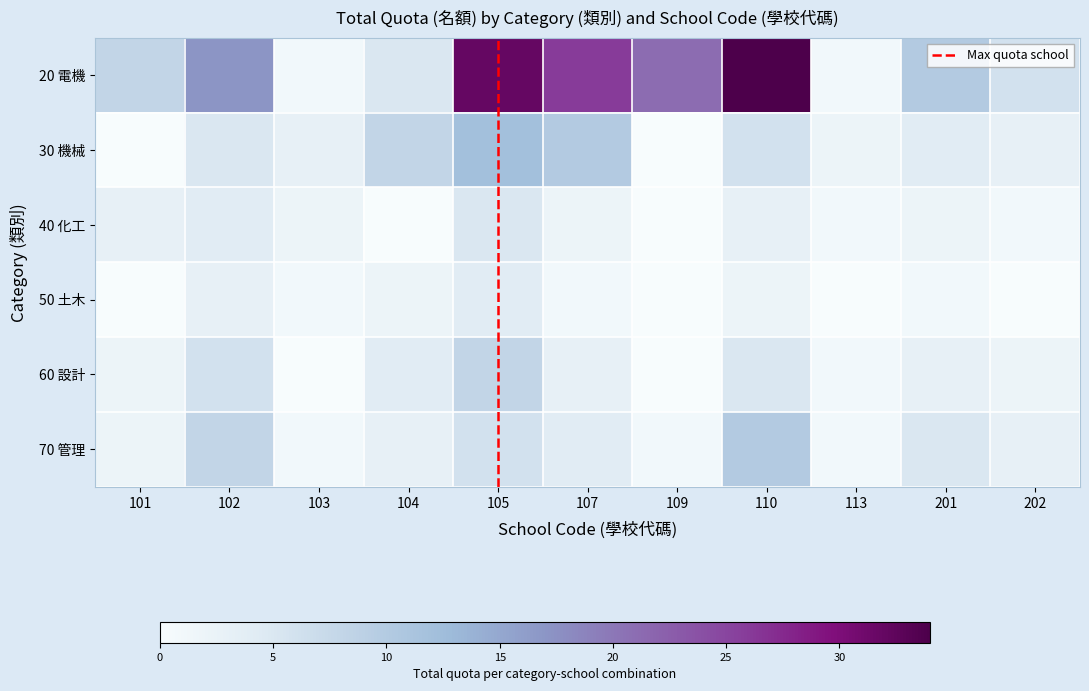

At which category does the chart reach its minimum across all series?

101